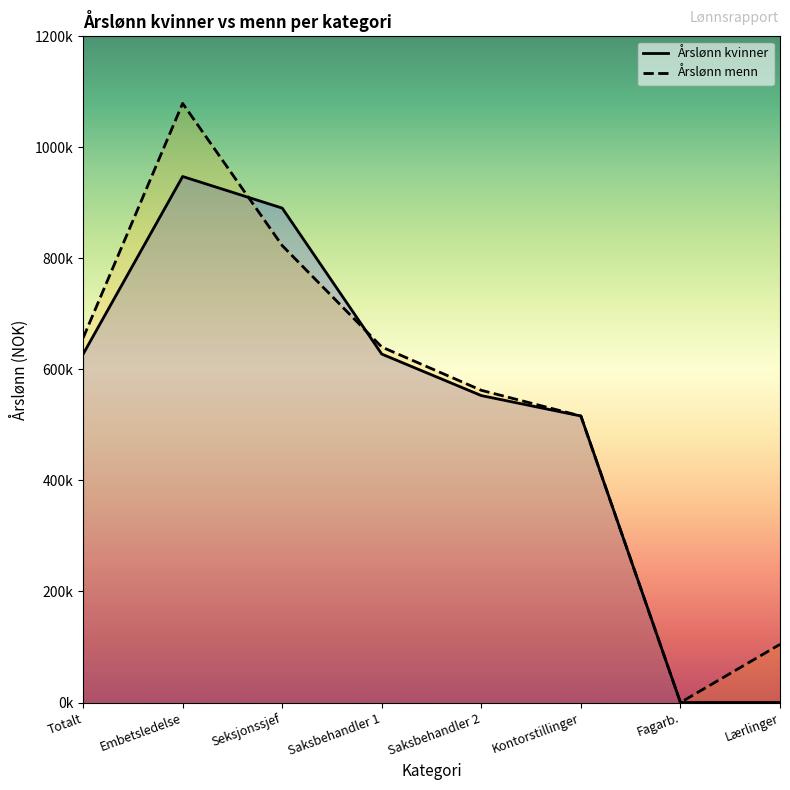

The Årslønn menn series shows 351378 at Kontorstillinger. True or false?

False